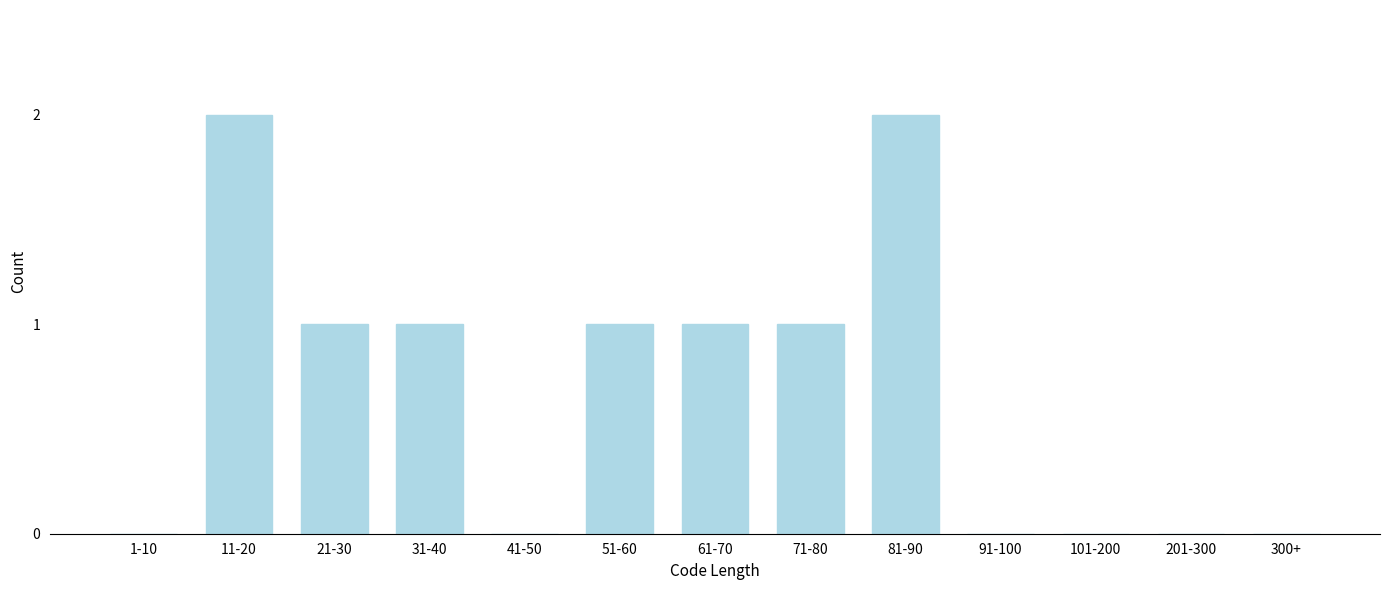

Reading right to left, list all the values displayed in this chart.

300+=0	201-300=0	101-200=0	91-100=0	81-90=2	71-80=1	61-70=1	51-60=1	41-50=0	31-40=1	21-30=1	11-20=2	1-10=0